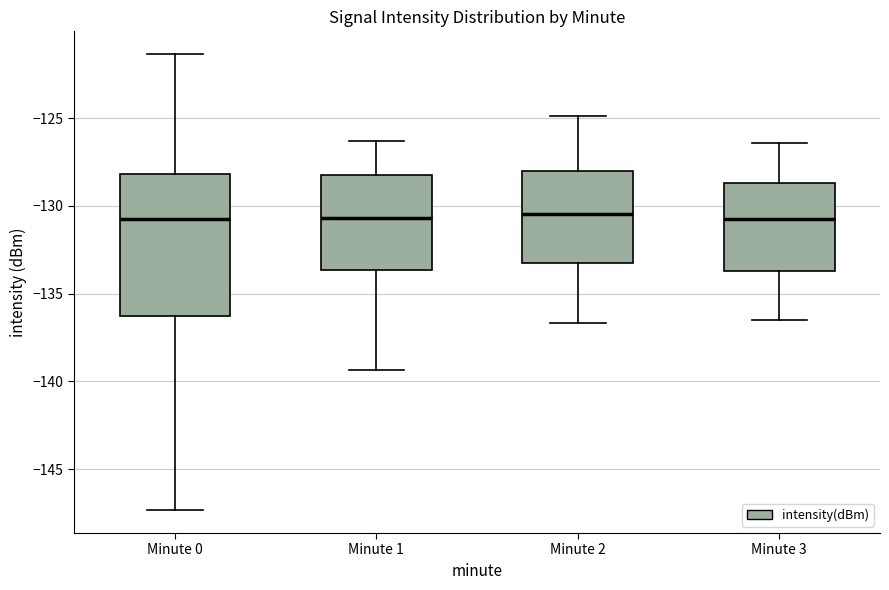

Comparing the boxes themselves (not the whiskers), which one is the tallest?

Minute 0